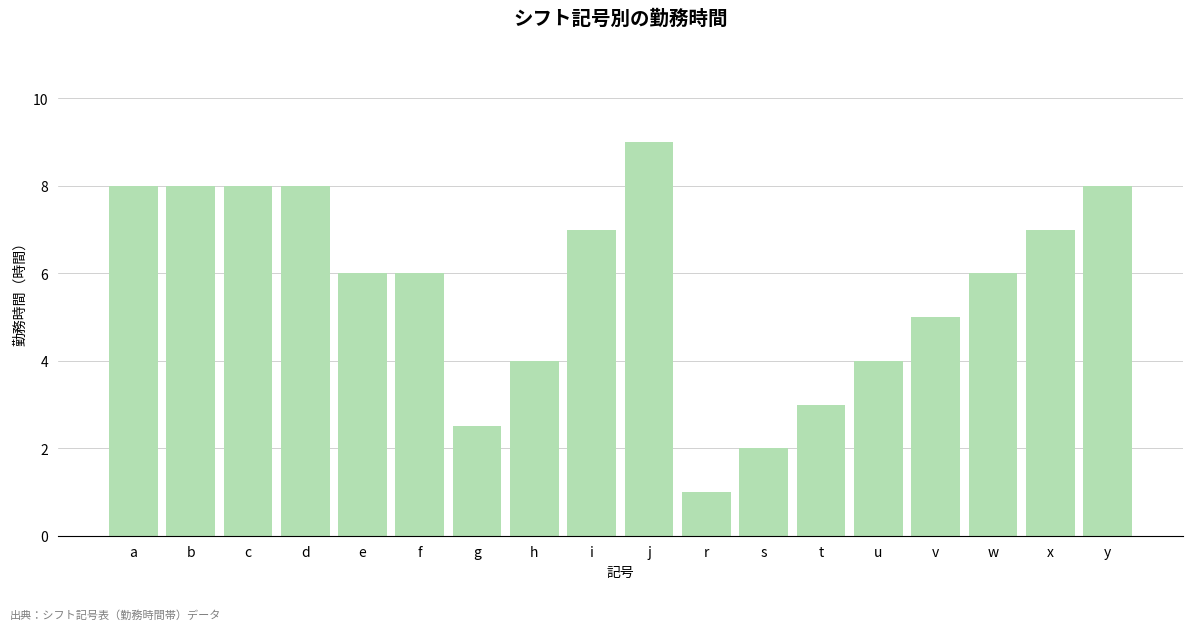

Reading right to left, what are all the values shown in this chart?

8.0	7.0	6.0	5.0	4.0	3.0	2.0	1.0	9.0	7.0	4.0	2.5	6.0	6.0	8.0	8.0	8.0	8.0